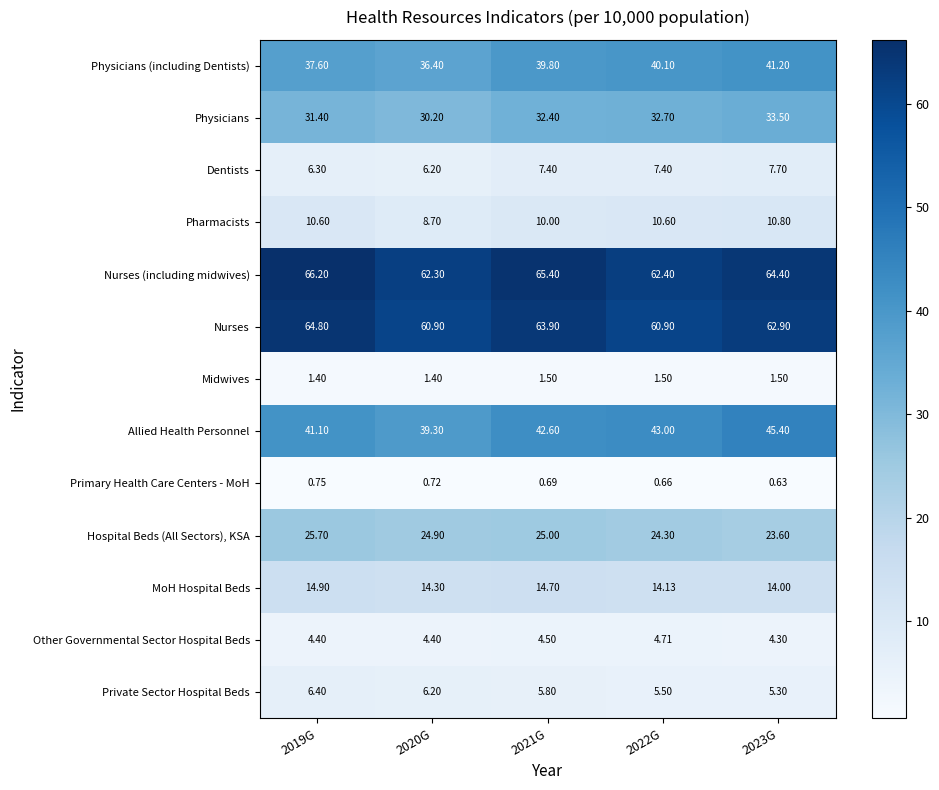

Which series has the largest range (max minus min)?

Allied Health Personnel